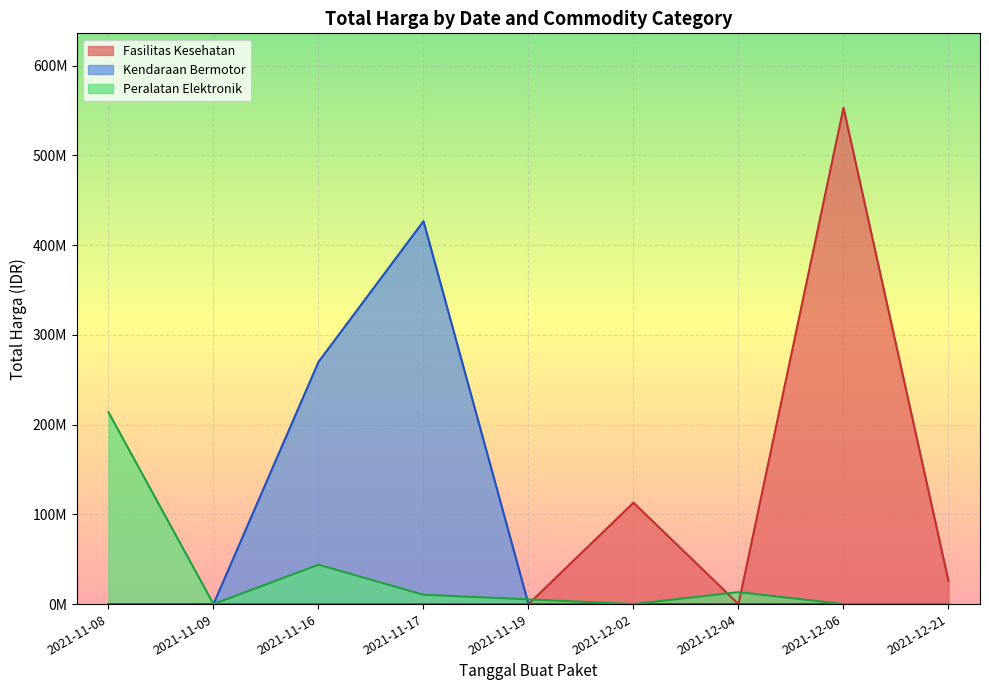

What are all the series names shown in the legend?

Fasilitas Kesehatan, Kendaraan Bermotor, Peralatan Elektronik